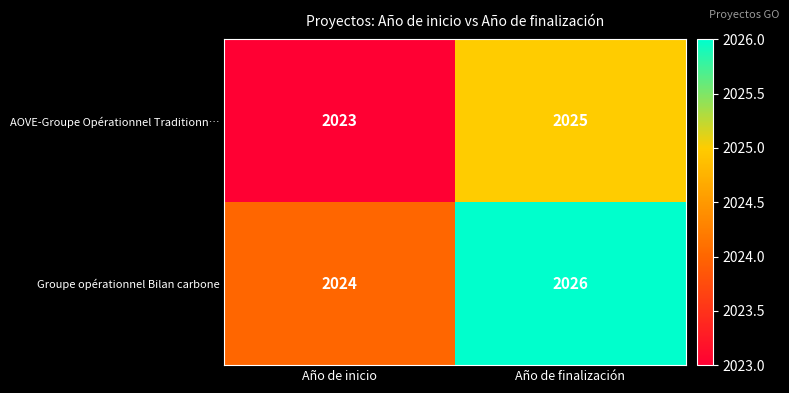

What is the sum of all AOVE-Groupe Opérationnel Traditionn… values?

4048